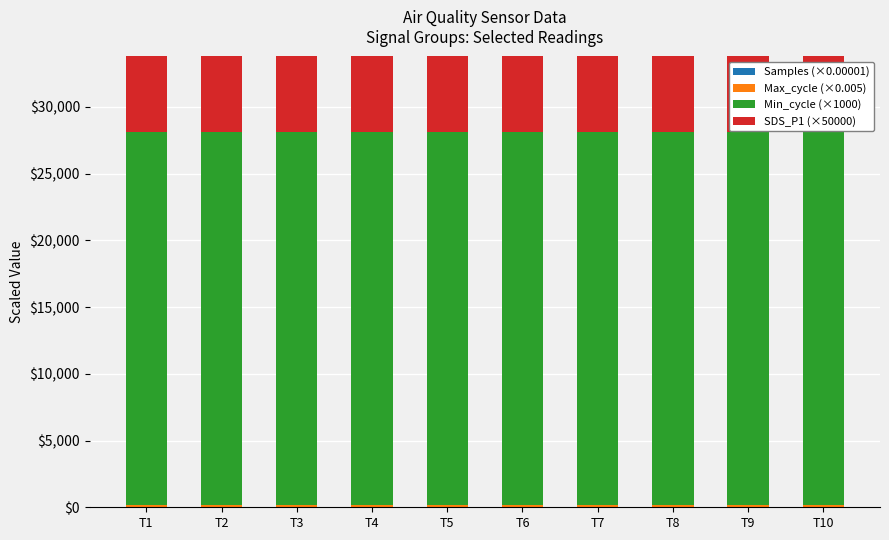

Between T1 and T10, which series saw the biggest shift?

SDS_P1 (×50000)